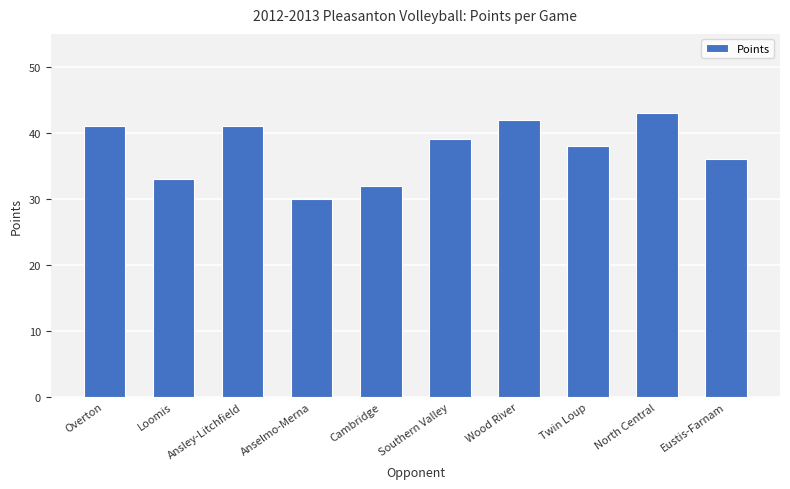

At which label is the value closest to 36?

Eustis-Farnam